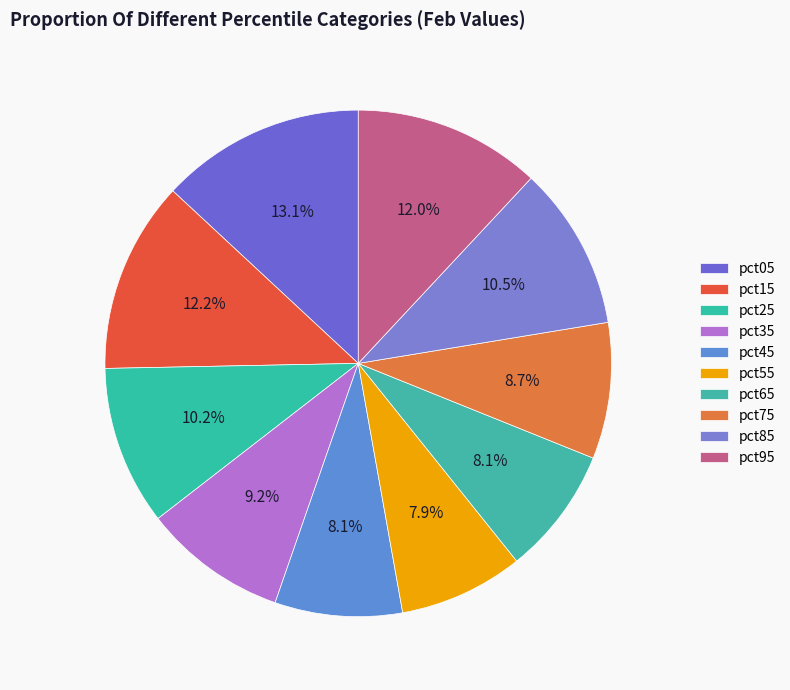

Do pct05 and pct45 together represent more than half of the pie?

No